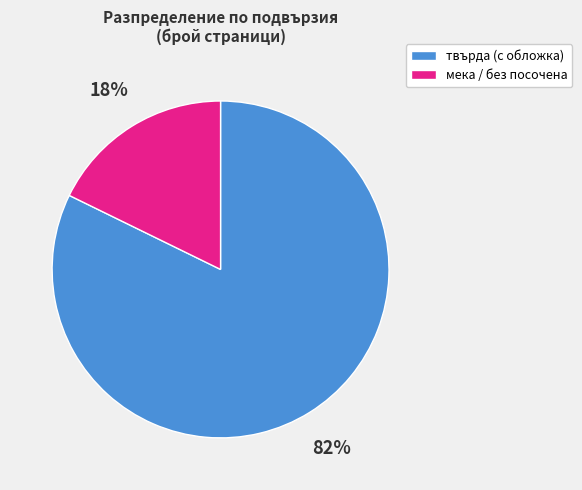

Does any single category account for the majority?

Yes